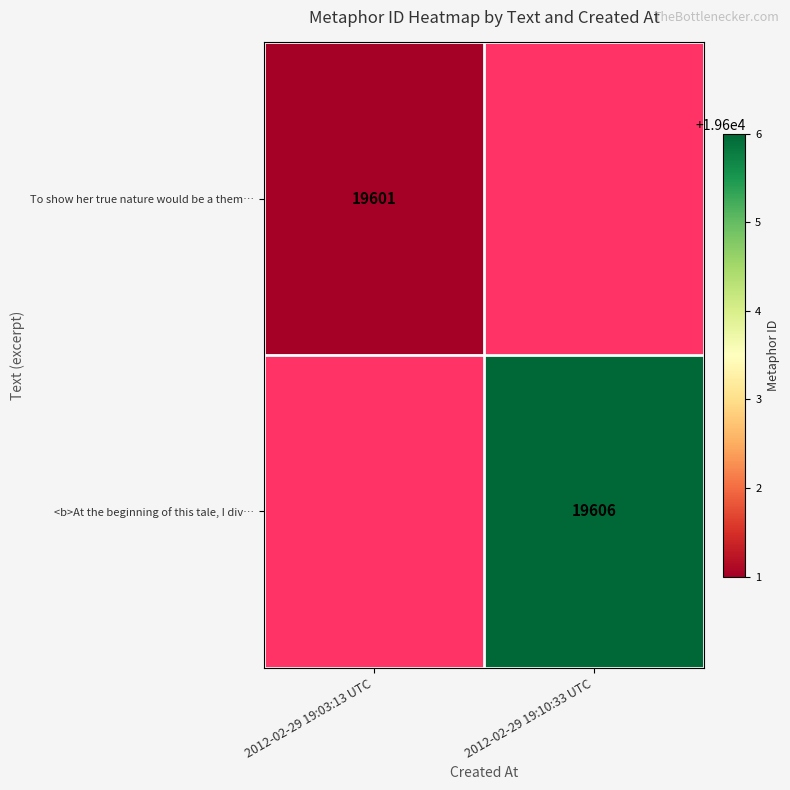

The To show her true nature would be a them… series shows 27718 at 2012-02-29 19:03:13 UTC. True or false?

False